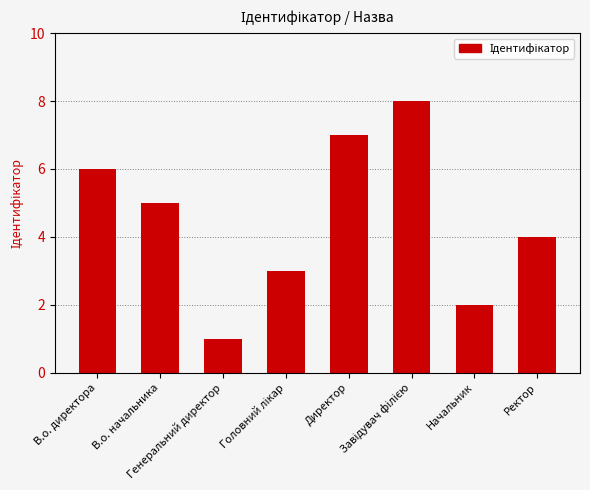

At which category does the chart reach its minimum across all series?

Генеральний директор